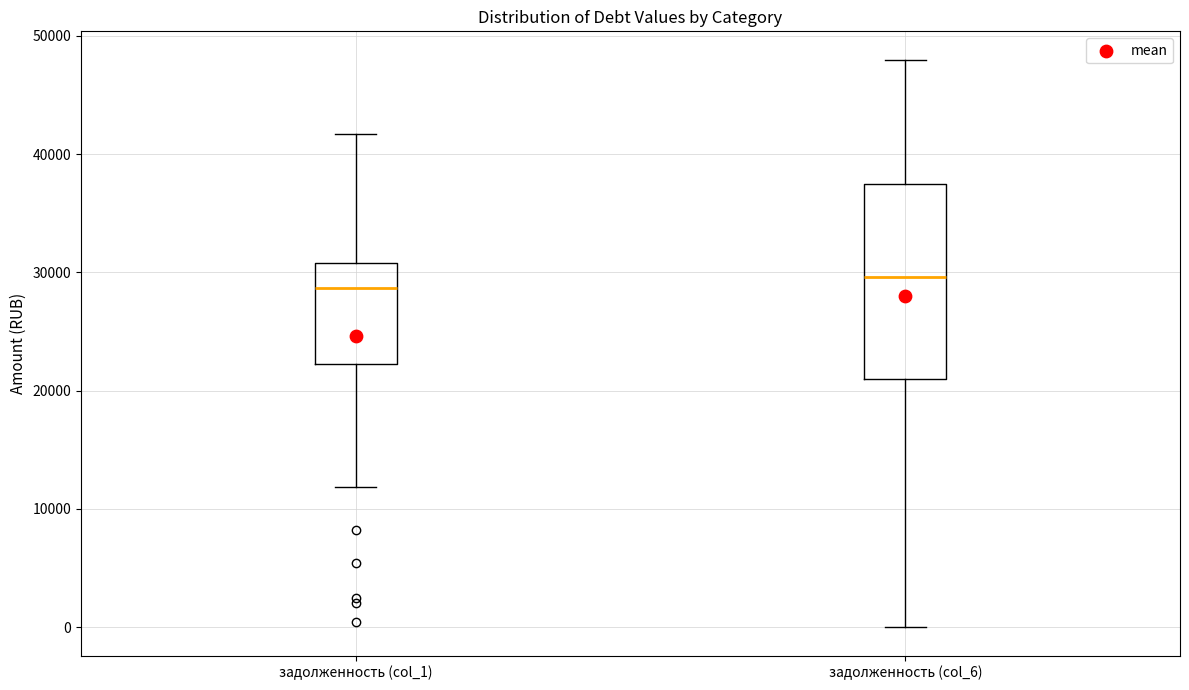

Reading left to right, read every box against the y-axis: the position of its median line, the range the box covers, and the ends of its whiskers. The values are not printed on the chart, so give them approximately, as read against the axis.

задолженность (col_1): median 29000, box 22000 to 31000, whiskers 12000 to 42000
задолженность (col_6): median 30000, box 21000 to 37000, whiskers 0 to 48000